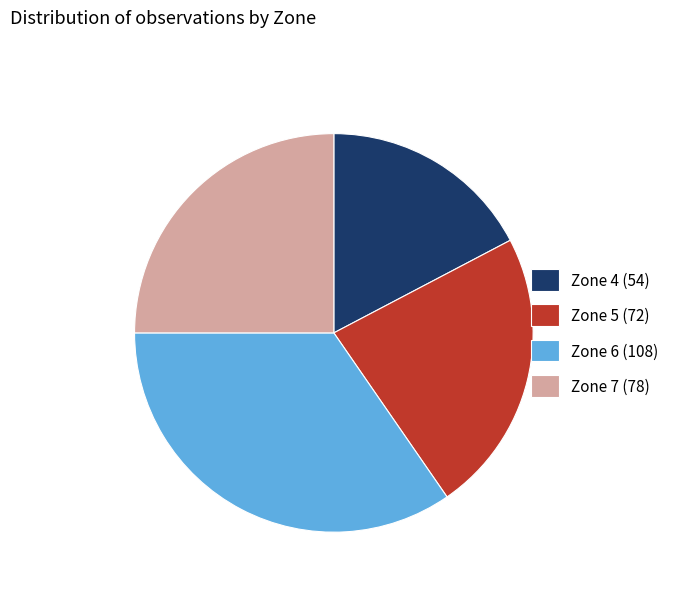

Rank the categories by value from highest to lowest.

Zone 6, Zone 7, Zone 5, Zone 4